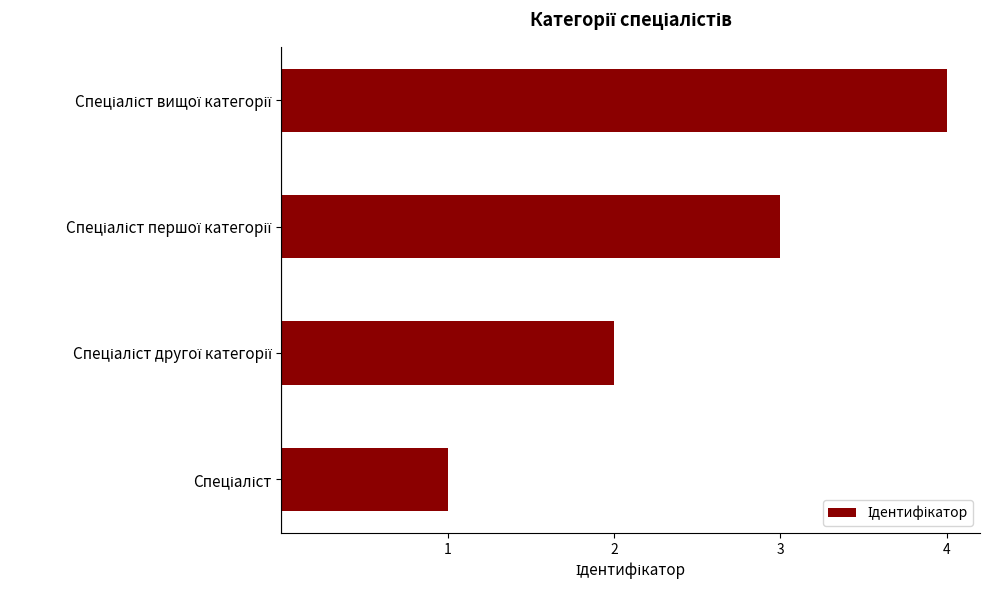

Are the bars grouped side by side (vs. stacked)?

No